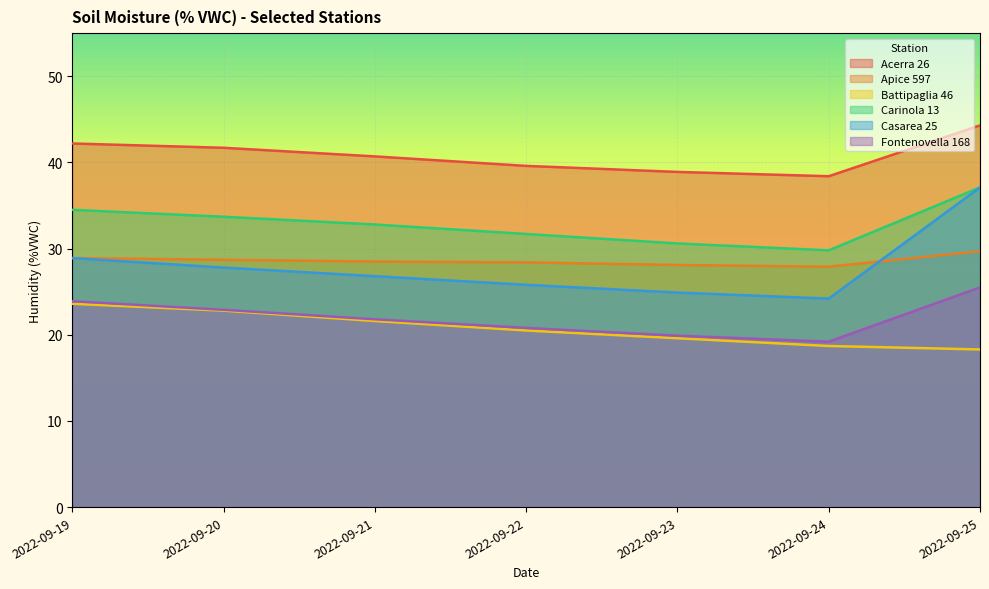

Where does the Apice 597 series first go above 28?

2022-09-19